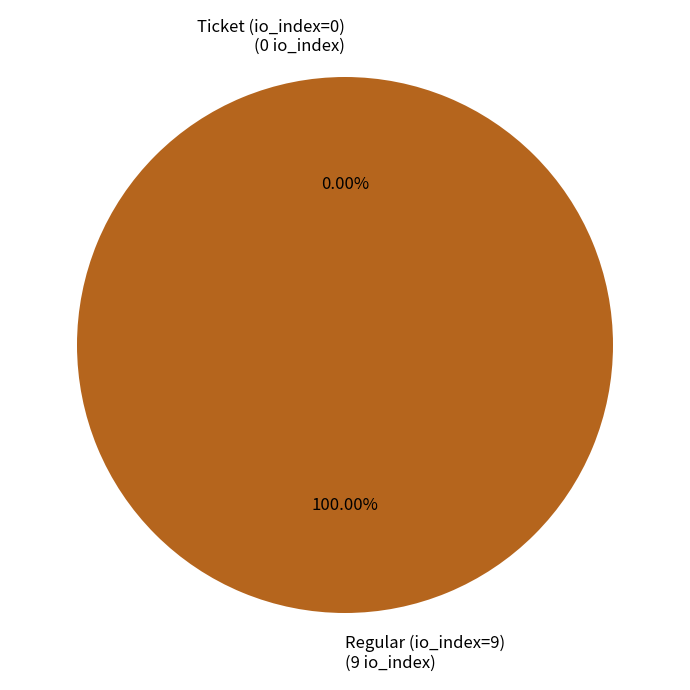

Which slice is the smallest?

Ticket (io_index=0)